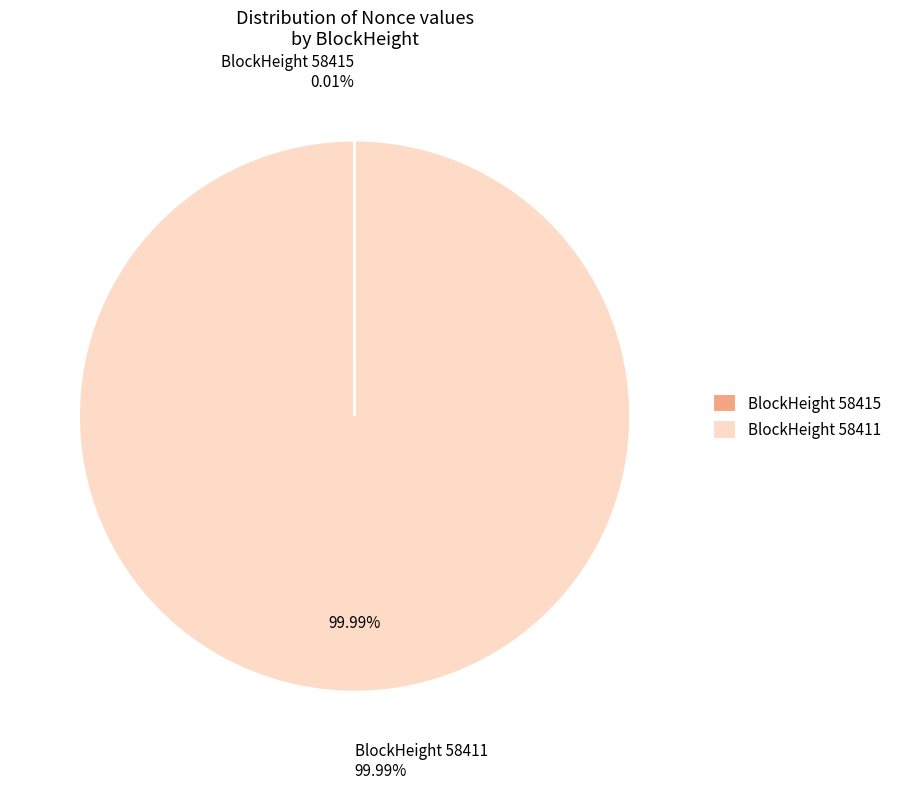

Which slice is the smallest?

58415